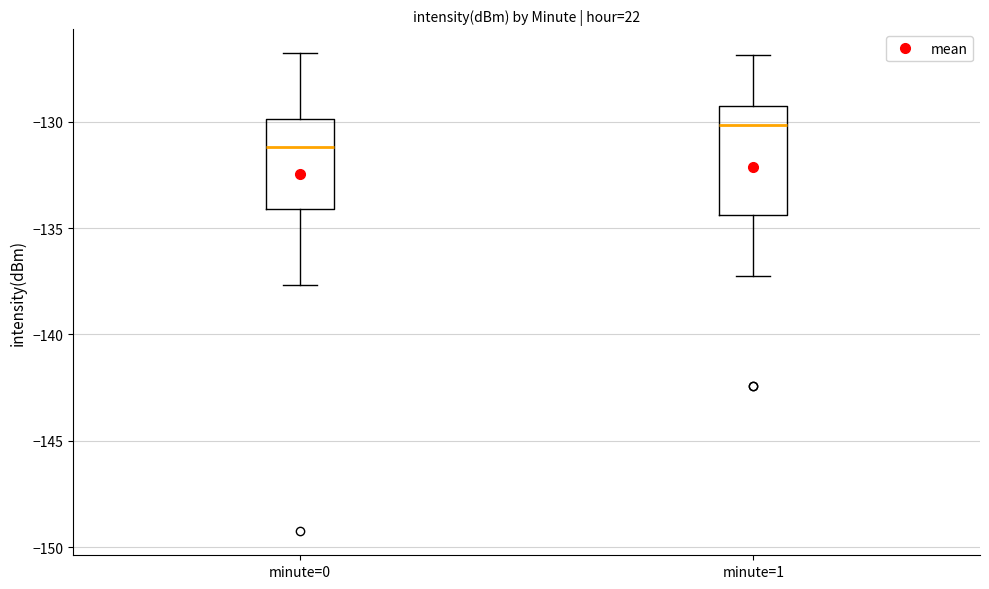

Reading left to right, transcribe this box plot: for each box, give where its median line is, the range the box spans, and where its two whiskers end, as read against the y-axis. The values are not printed on the chart, so give them approximately, as read against the axis.

minute=0: median -131.0, box -134.0 to -130.0, whiskers -137.5 to -127.0
minute=1: median -130.0, box -134.5 to -129.0, whiskers -137.0 to -127.0